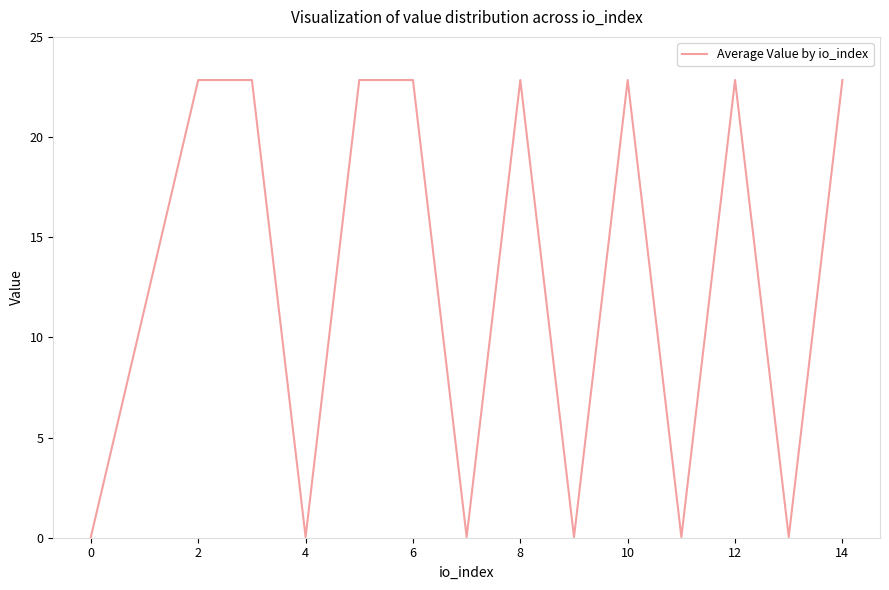

What is the maximum value shown in the chart?

22.8